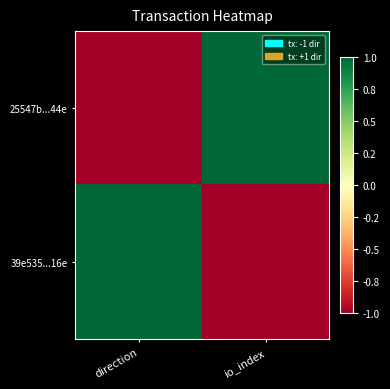

What is the greatest value displayed?

1